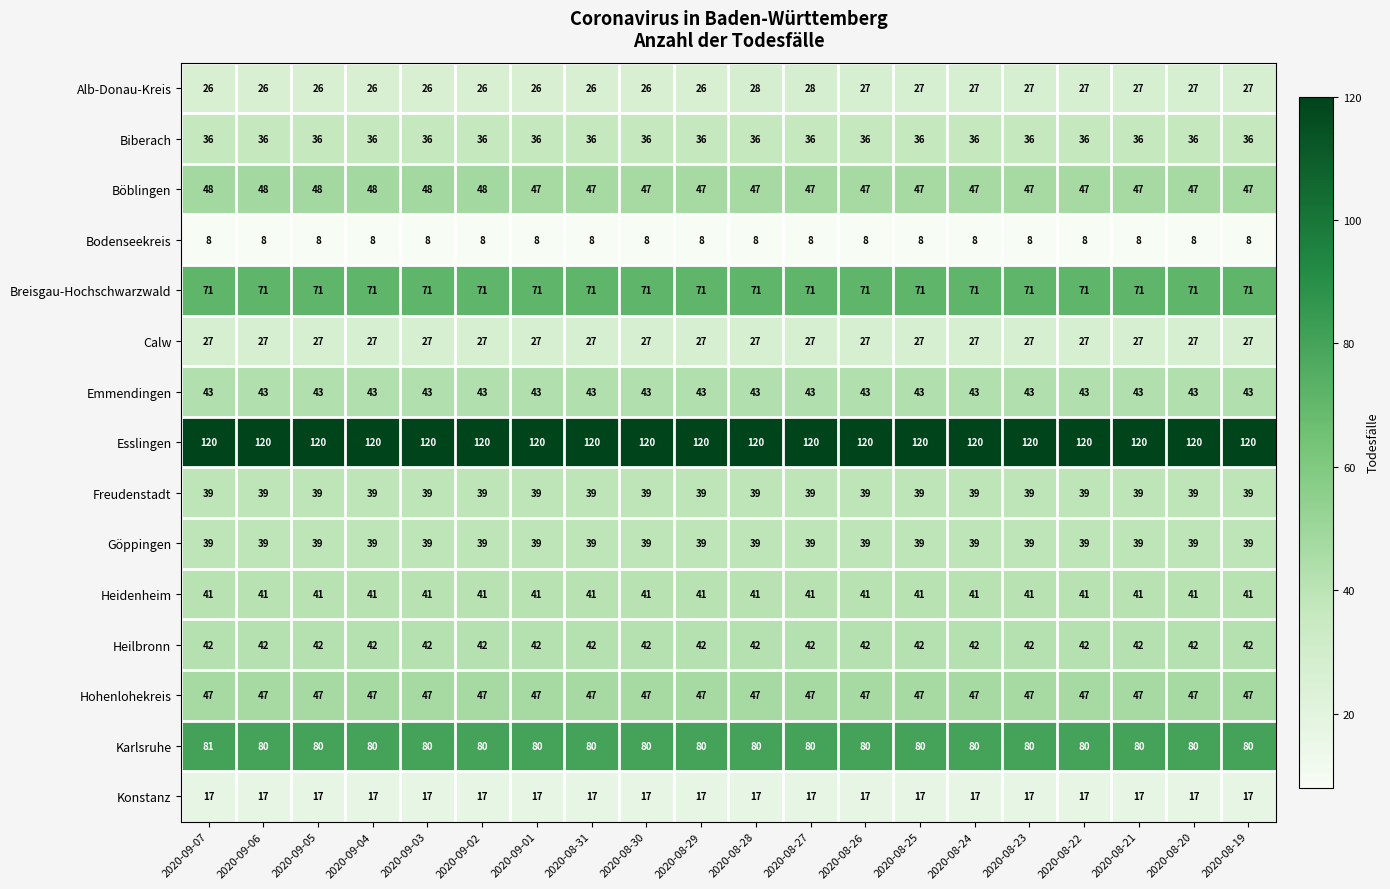

What is the total value across all series at 2020-08-22?

684